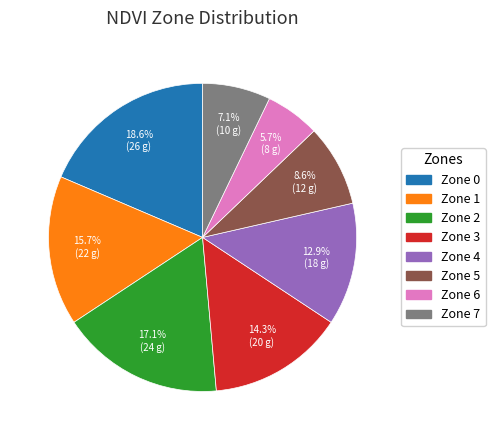

To the nearest percent, what is the difference between the largest and smallest slice percentages?

13%